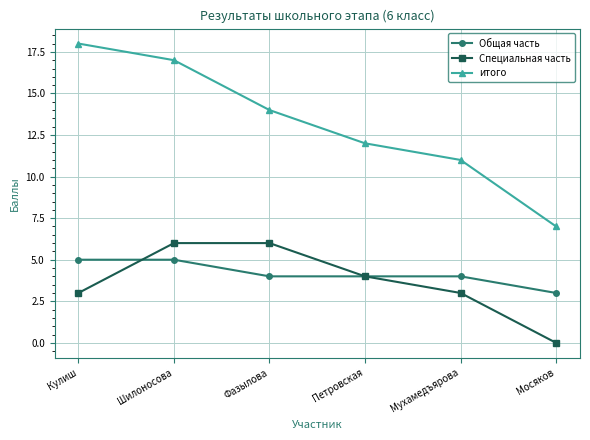

Which series has the largest range (max minus min)?

итого